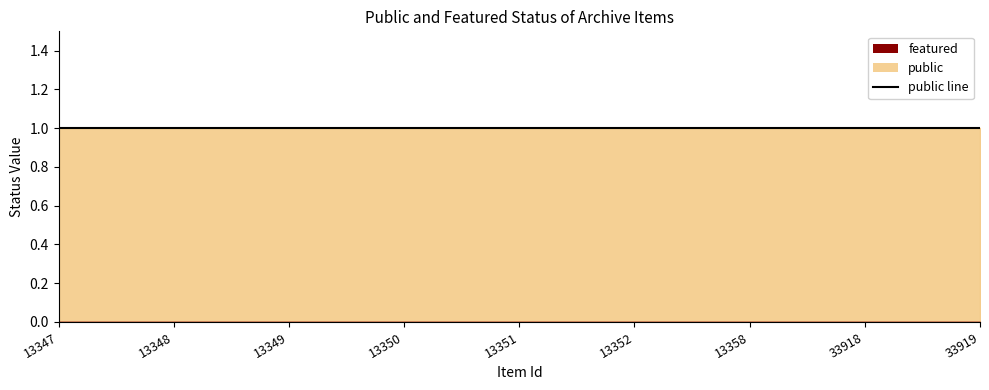

True or false: featured has more than 2 interior local peaks.

False